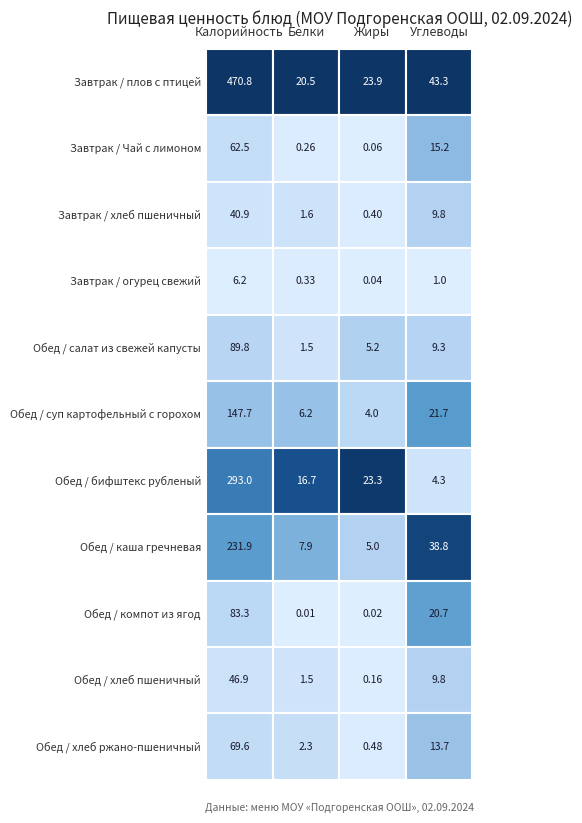

Rank the series by their maximum value, from highest to lowest.

Завтрак / плов с птицей, Обед / бифштекс рубленый, Обед / каша гречневая, Обед / суп картофельный с горохом, Обед / салат из свежей капусты, Обед / компот из ягод, Обед / хлеб ржано-пшеничный, Завтрак / Чай с лимоном, Обед / хлеб пшеничный, Завтрак / хлеб пшеничный, Завтрак / огурец свежий